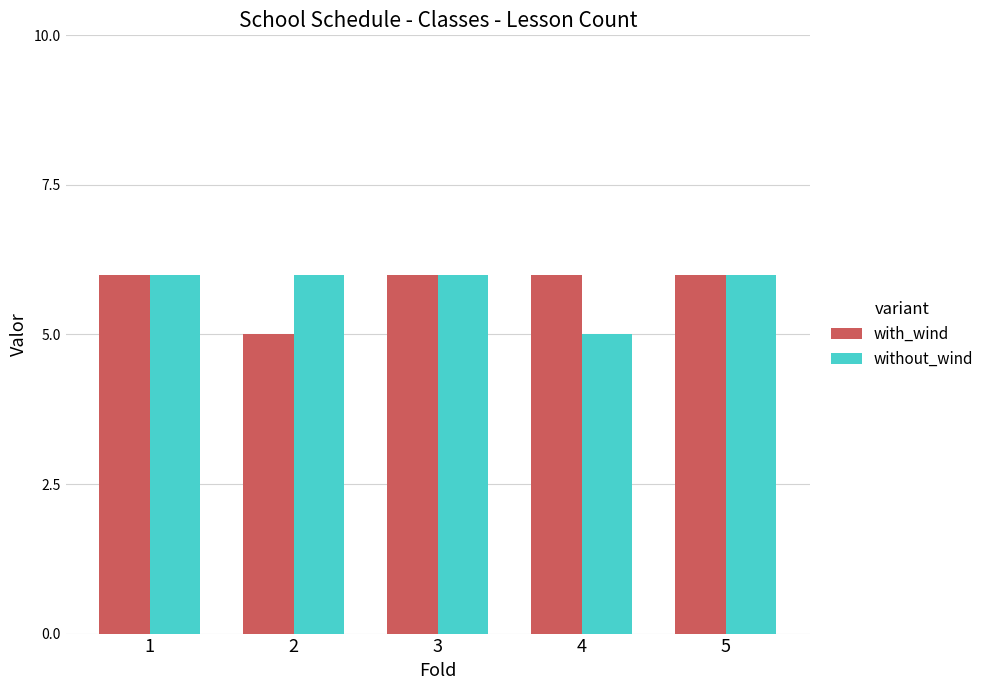

What is the difference between the without_wind values at 5 and 4?

1